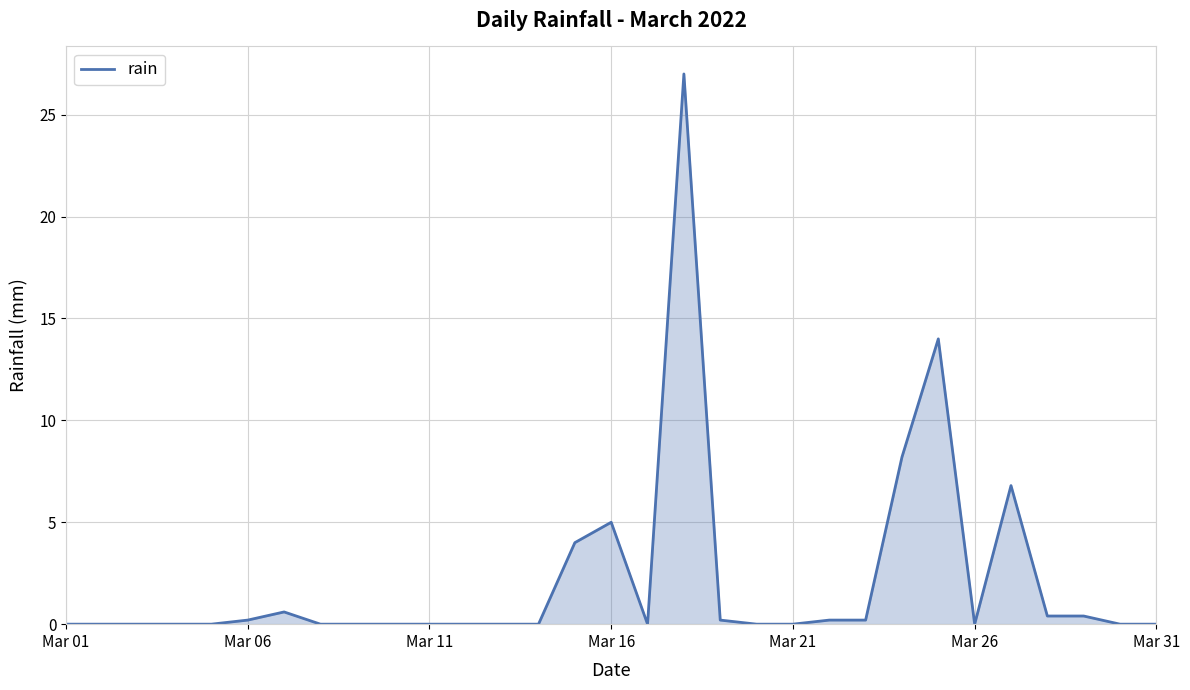

What is the difference between the maximum and second lowest values?

27.0